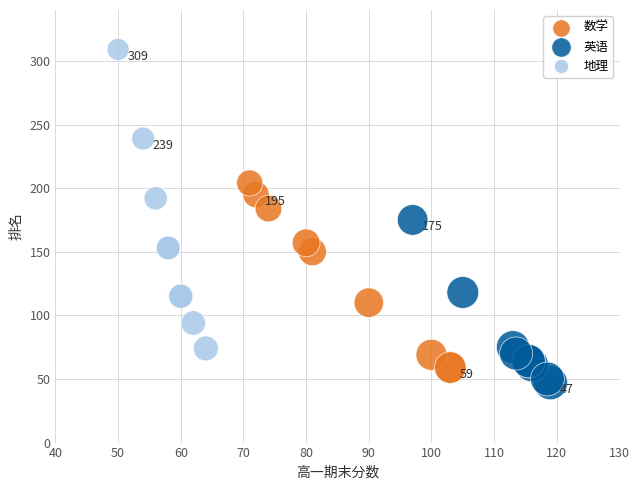

Which series has the widest spread of Y values?

地理